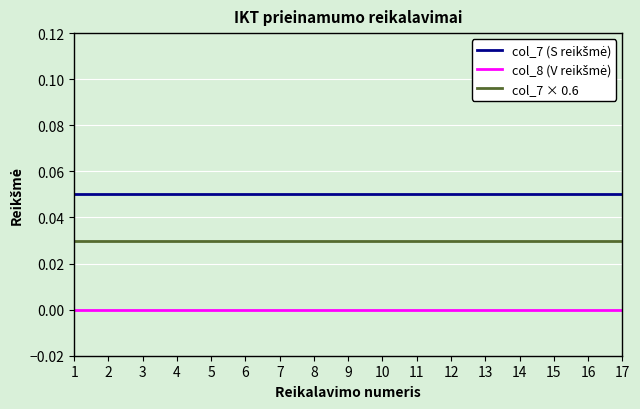

Does the chart display data point markers on the line(s)?

No